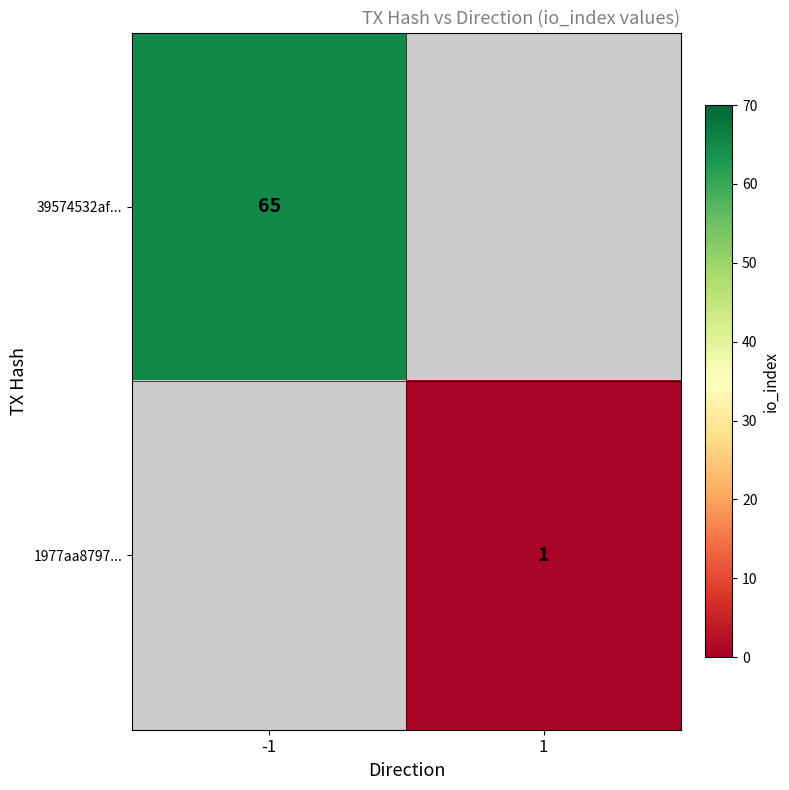

The 39574532af... series shows 43 at -1. True or false?

False